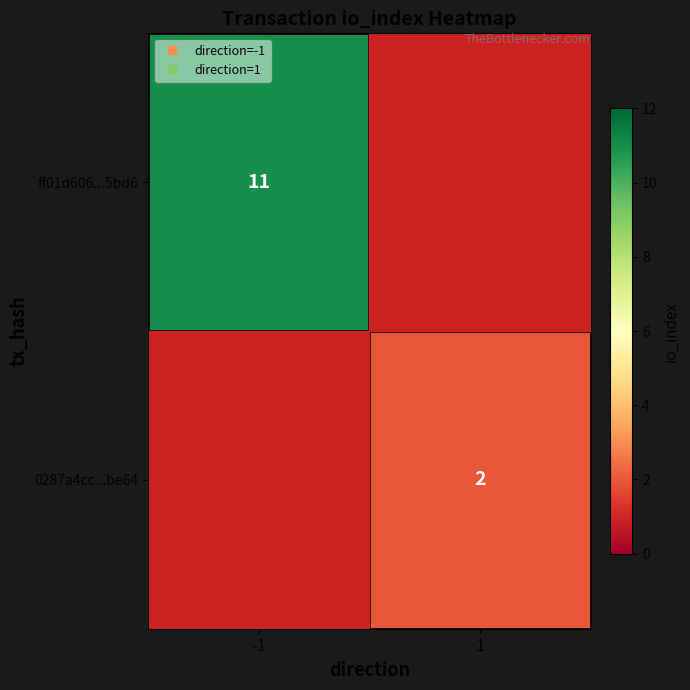

Is it true that 0287a4cc...be64 equals 0 at -1?

True